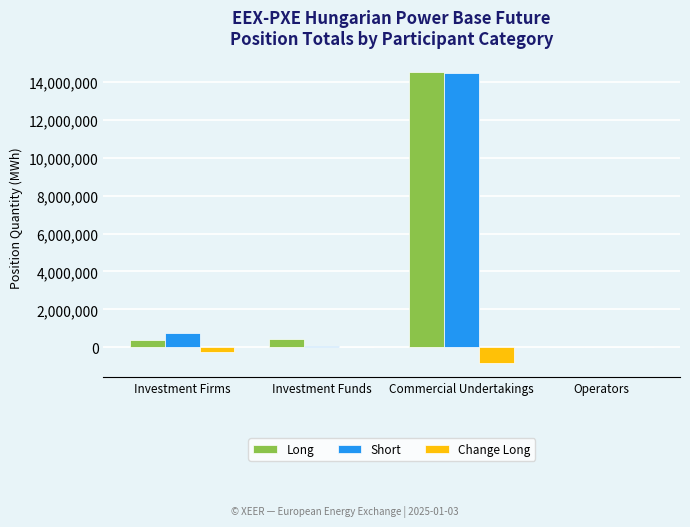

Which series changed the most between Investment Funds and Commercial Undertakings?

Short